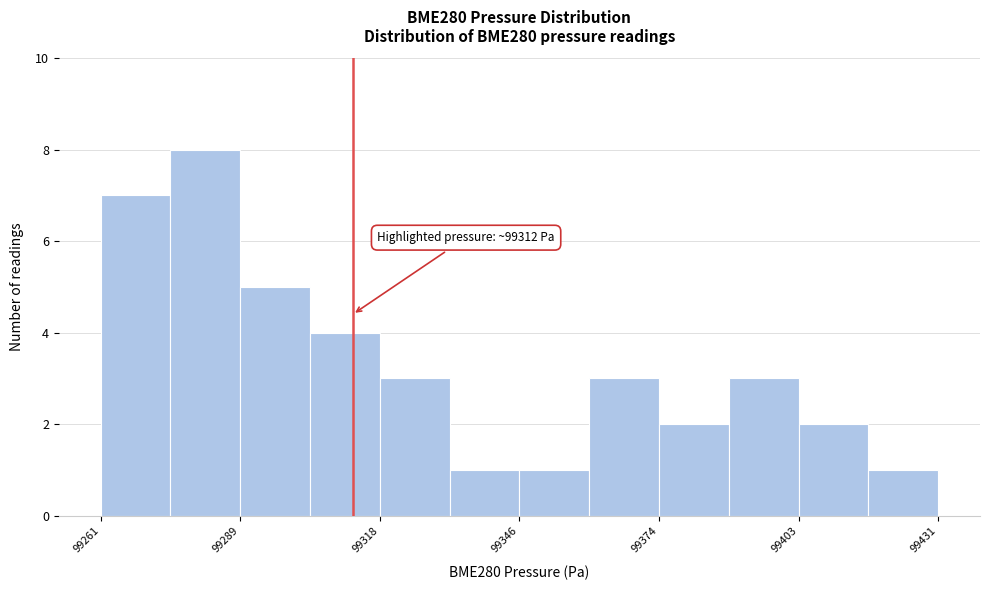

Around what value on the x-axis is the tallest bar? Give the approximate position of its centre, as read against the axis.

99280